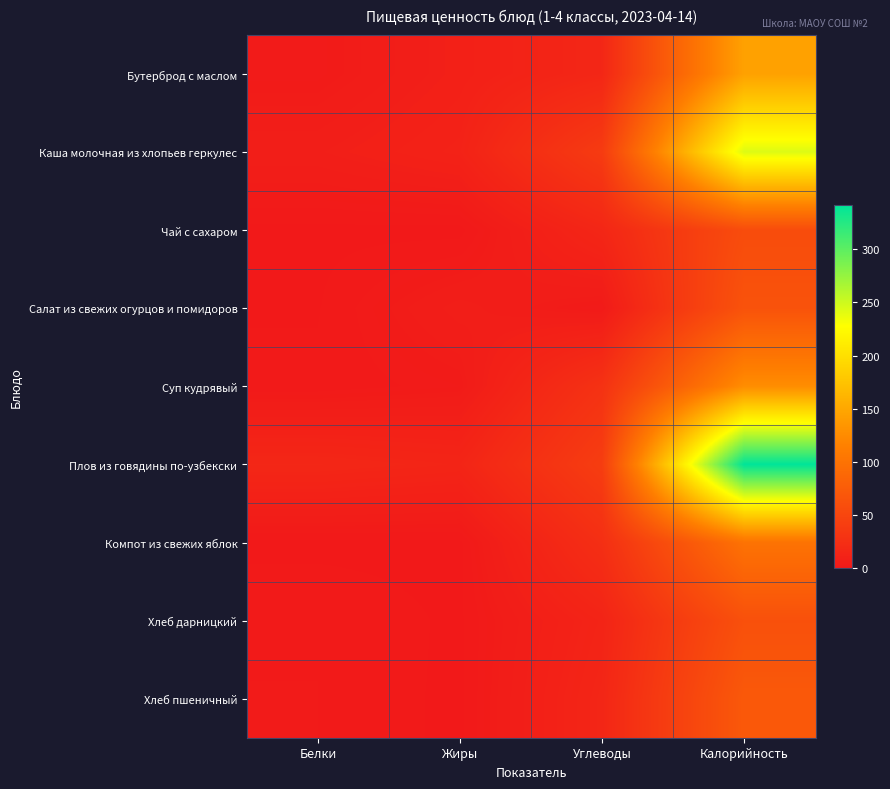

Which has a higher value, Белки or Углеводы?

Углеводы